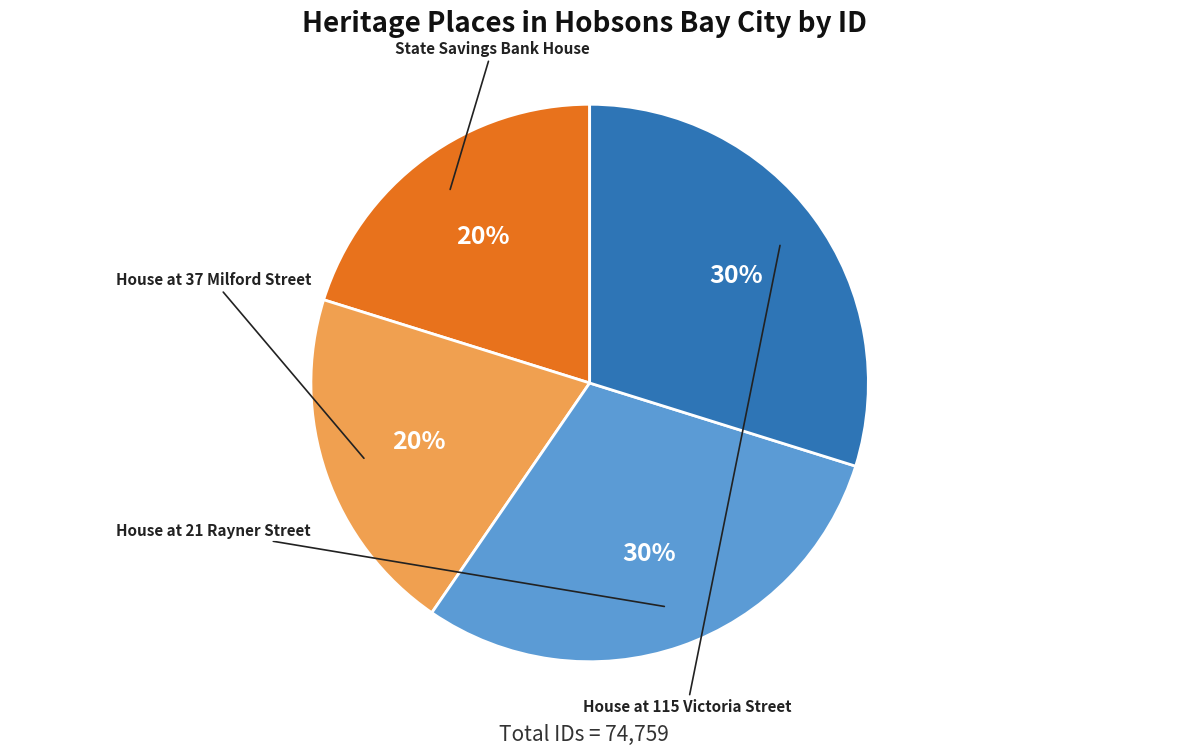

Does House at 21 Rayner Street represent more than half of the total?

No